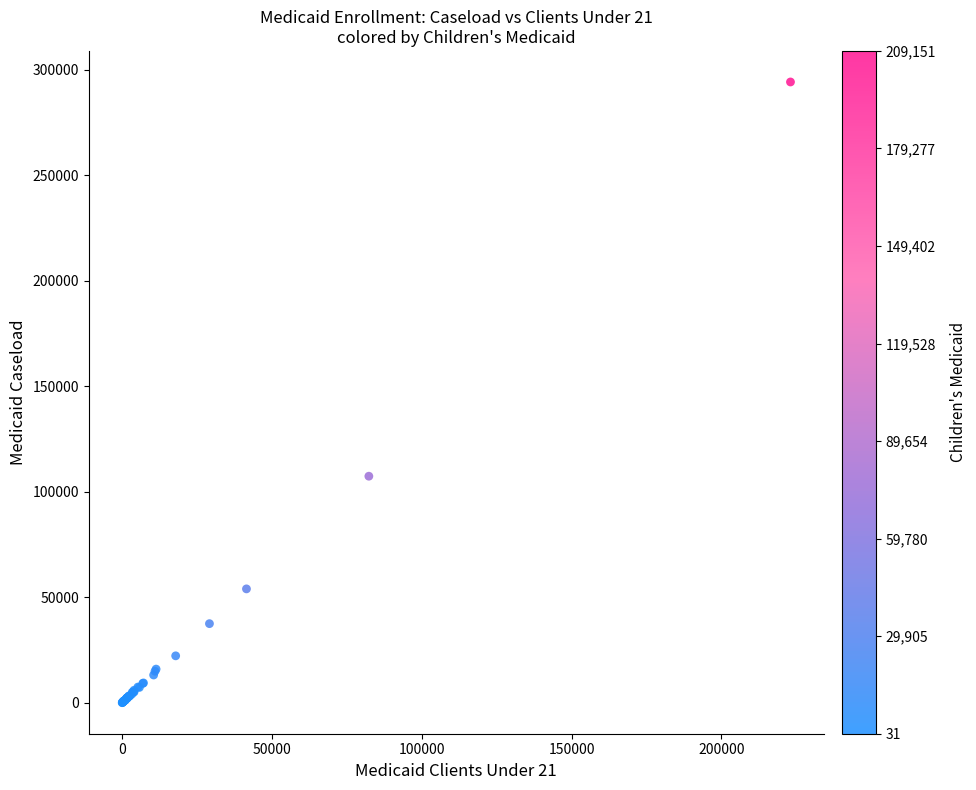

What Y value in the scatter plot is closest to 147078?

107340